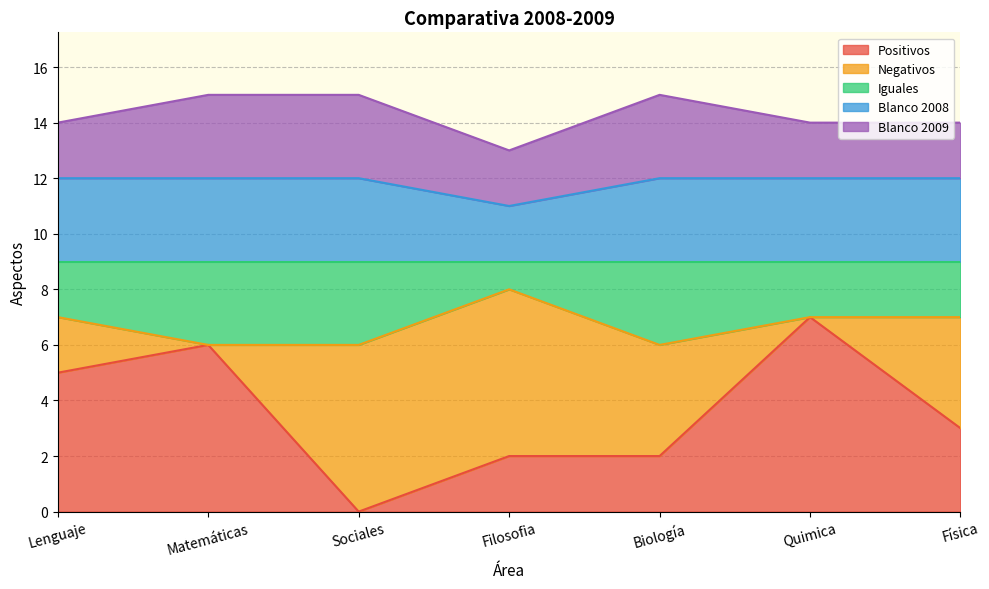

What are all the series names shown in the legend?

Positivos, Negativos, Iguales, Blanco 2008, Blanco 2009